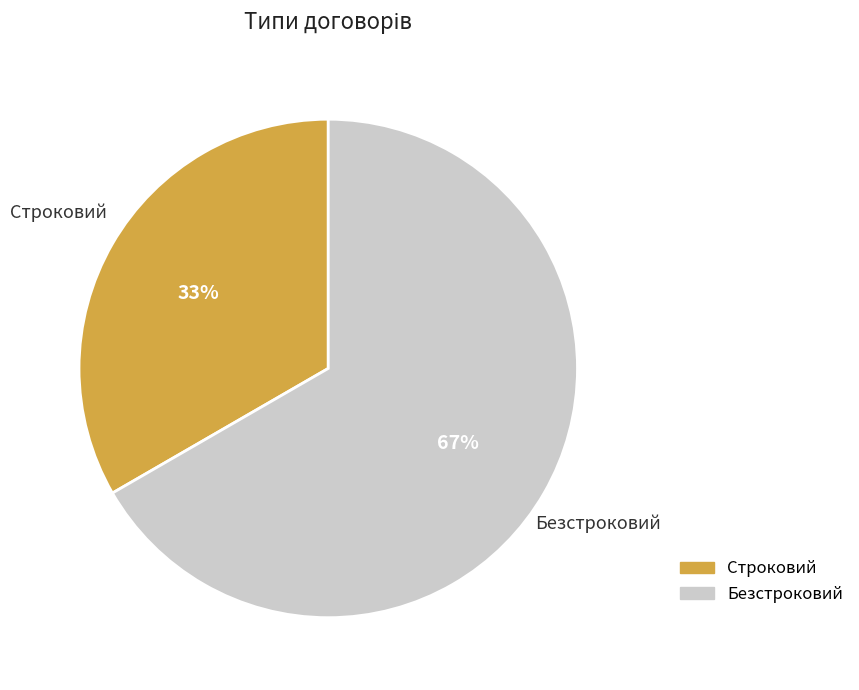

Count the number of slices in the pie.

2